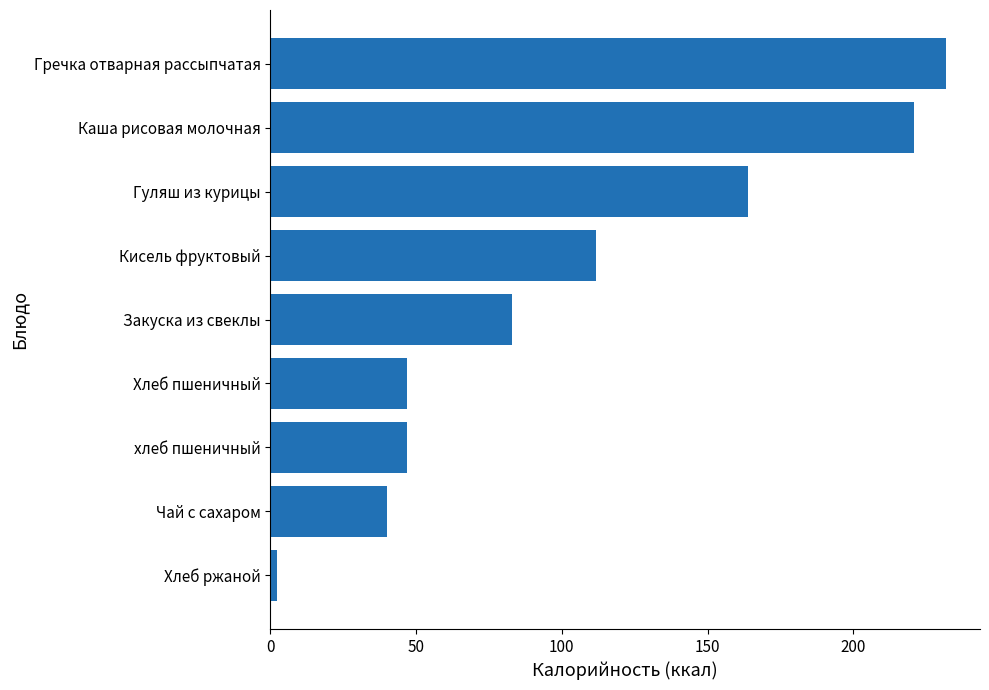

What is the difference between the maximum and minimum values?

229.6